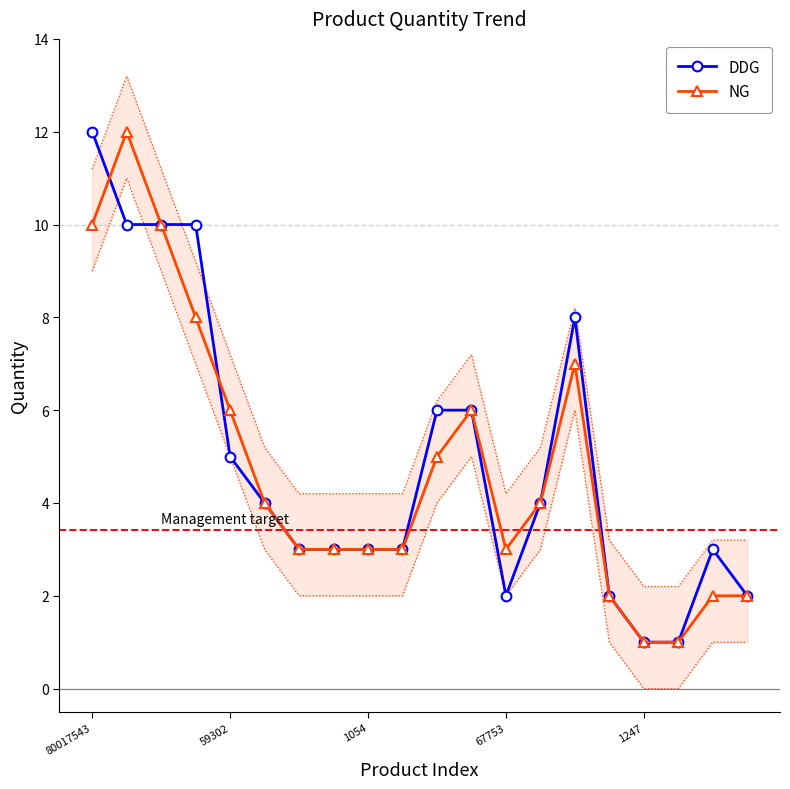

At which category does the chart reach its peak across all series?

80017543